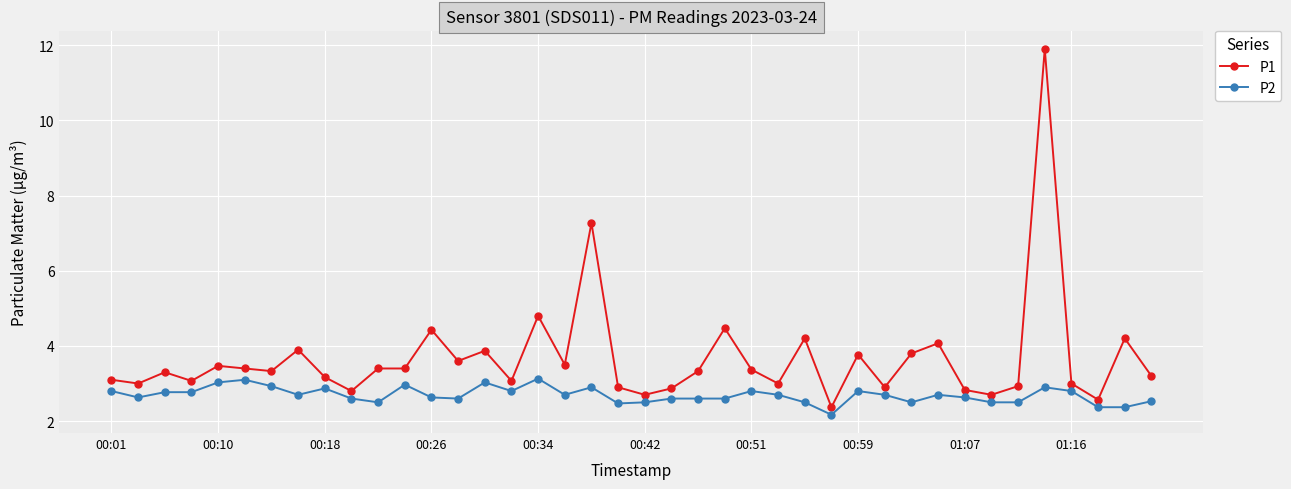

What is the average value of the P2 series?

2.7